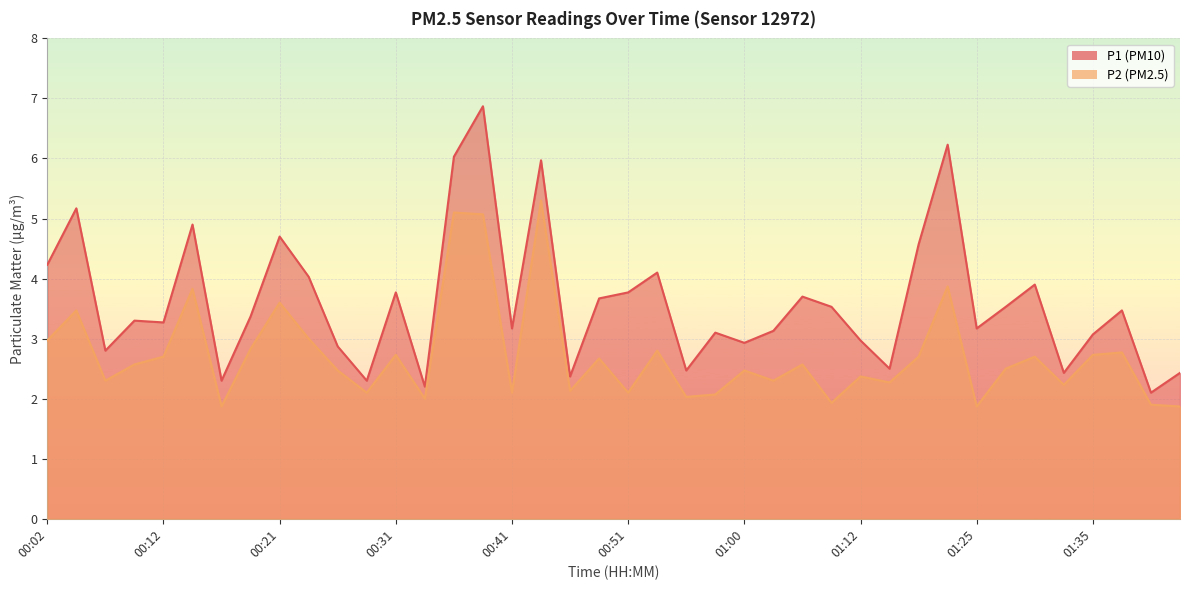

Which series has the largest total across all categories?

P1